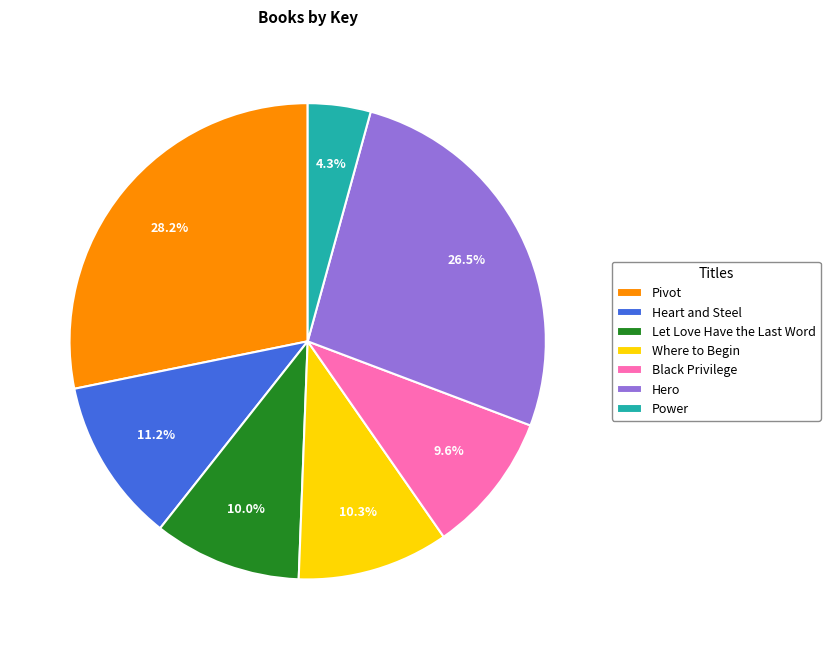

Count the number of slices in the pie.

7